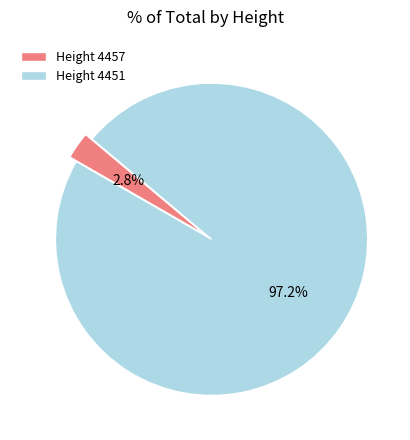

Count the number of slices in the pie.

2